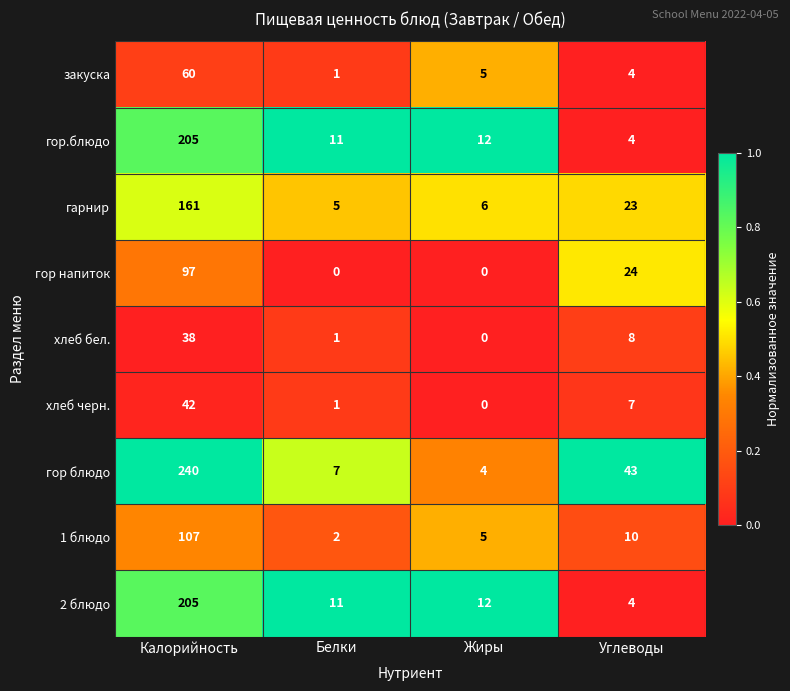

Read the закуска value at Калорийность.

60